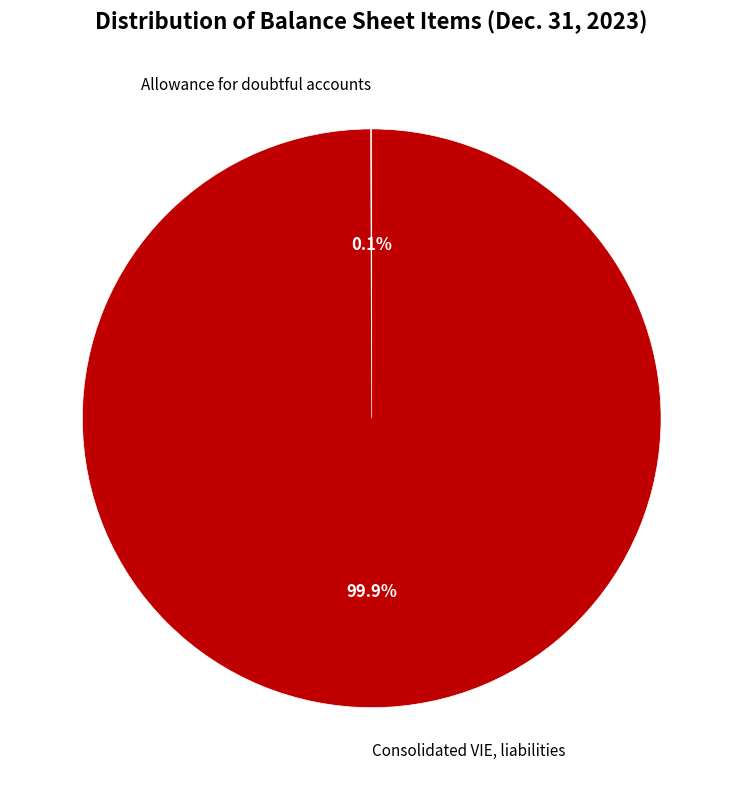

Is there a majority slice in this chart?

Yes